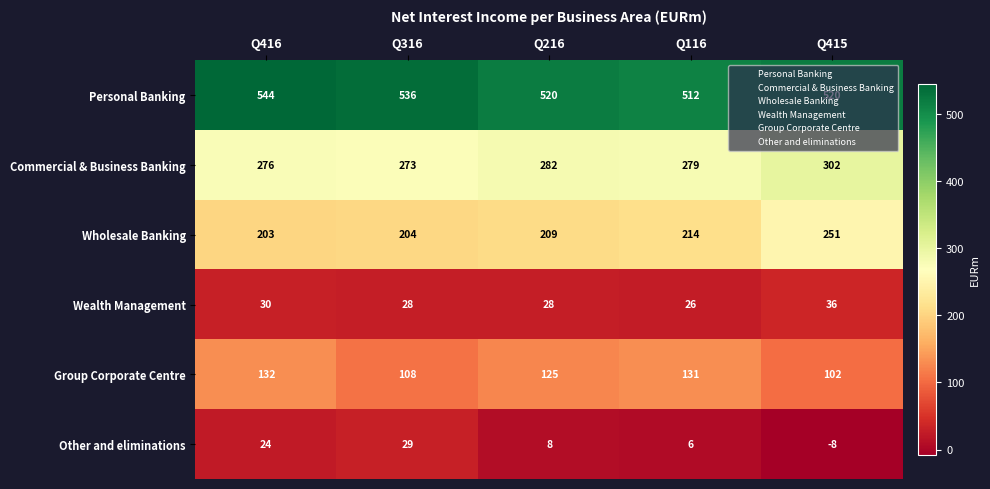

Rank the series at Q416 from lowest to highest value.

Other and eliminations, Wealth Management, Group Corporate Centre, Wholesale Banking, Commercial & Business Banking, Personal Banking